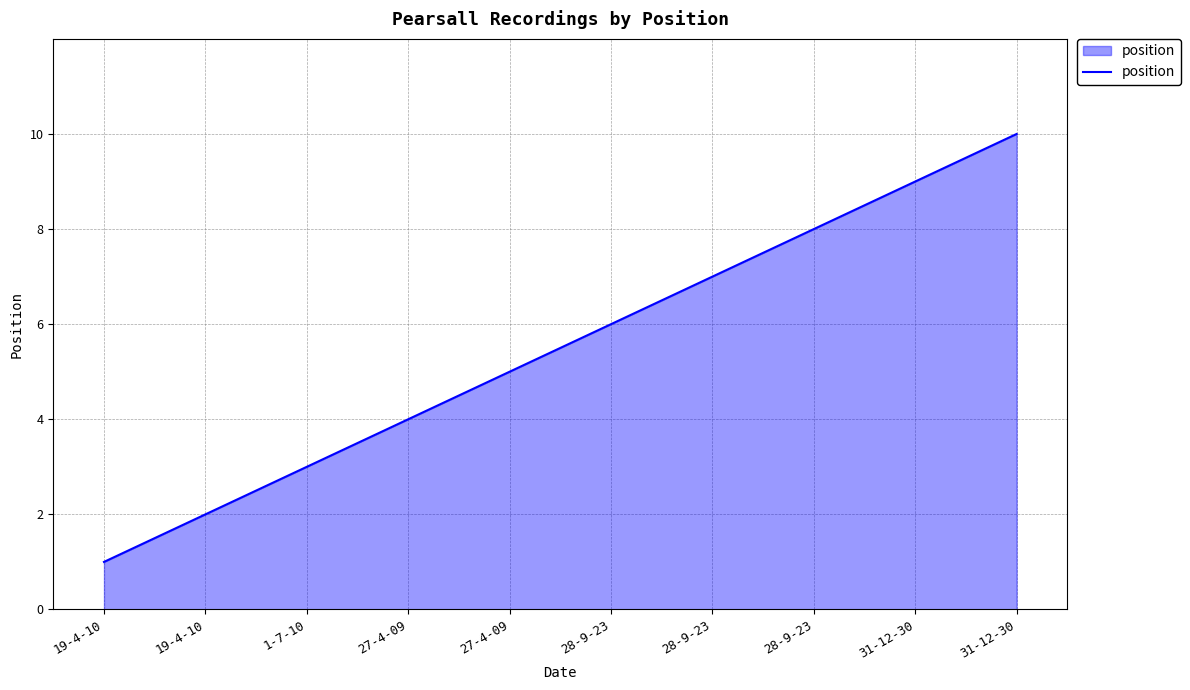

What is the change in value from 28-9-23 to 31-12-30?

+2